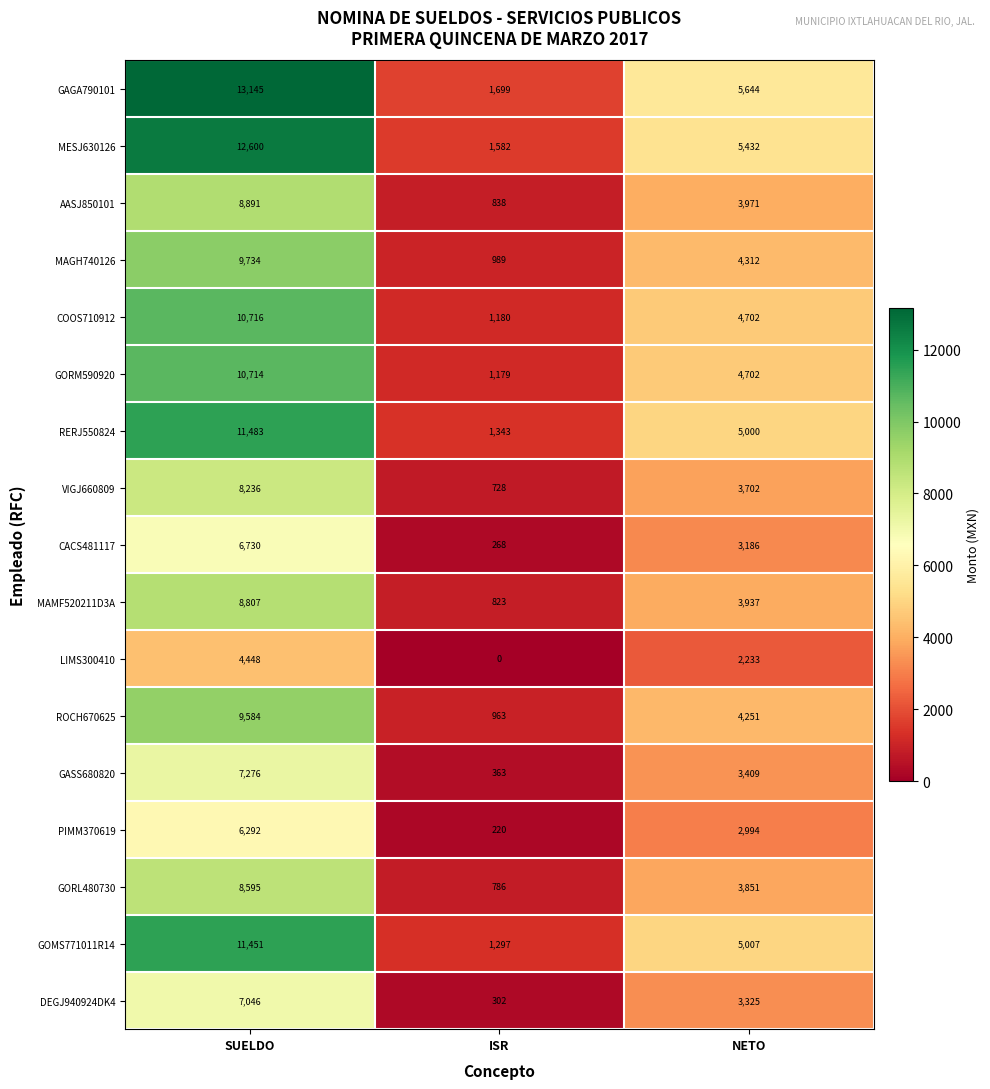

What is the average value of the MAGH740126 series?

5012